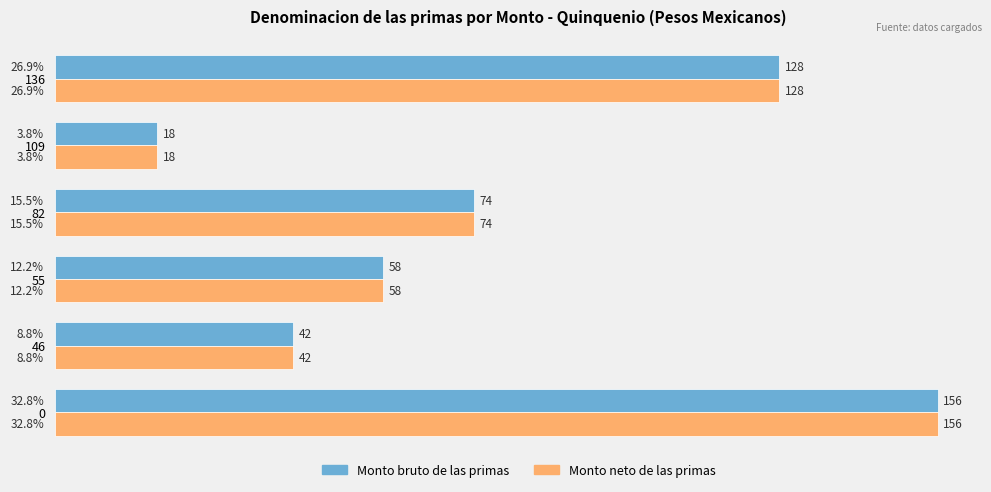

At which label does Monto neto de las primas reach its minimum?

109